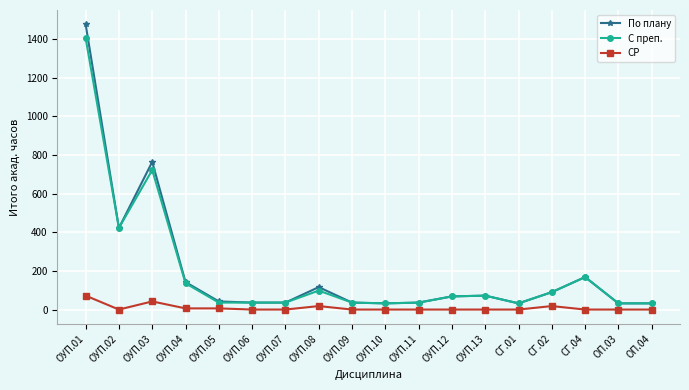

Between ОУП.03 and ОУП.12, which series saw the biggest shift?

По плану